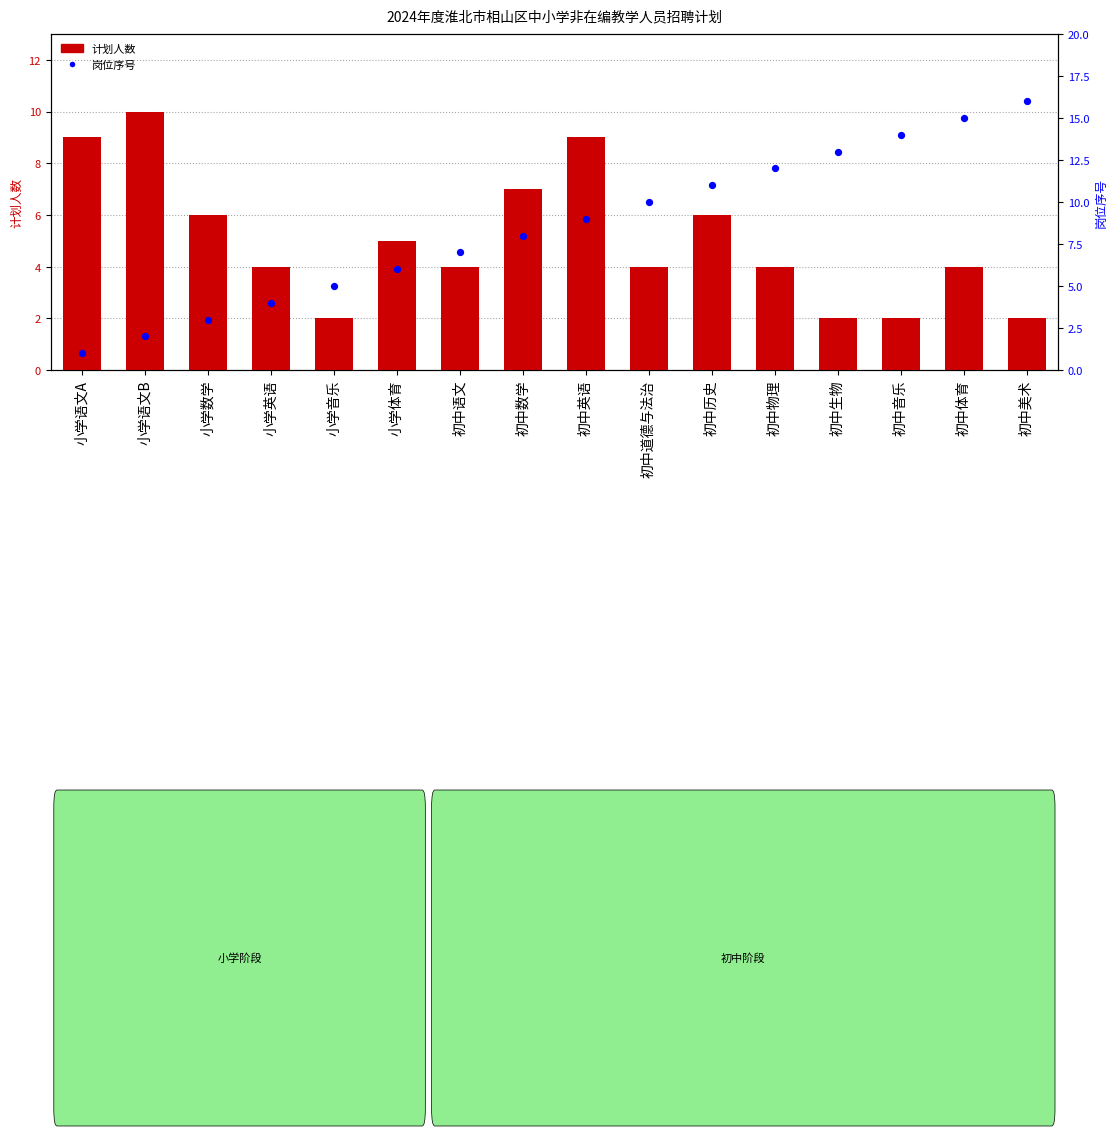

What is the total value across all series at 小学数学?

9